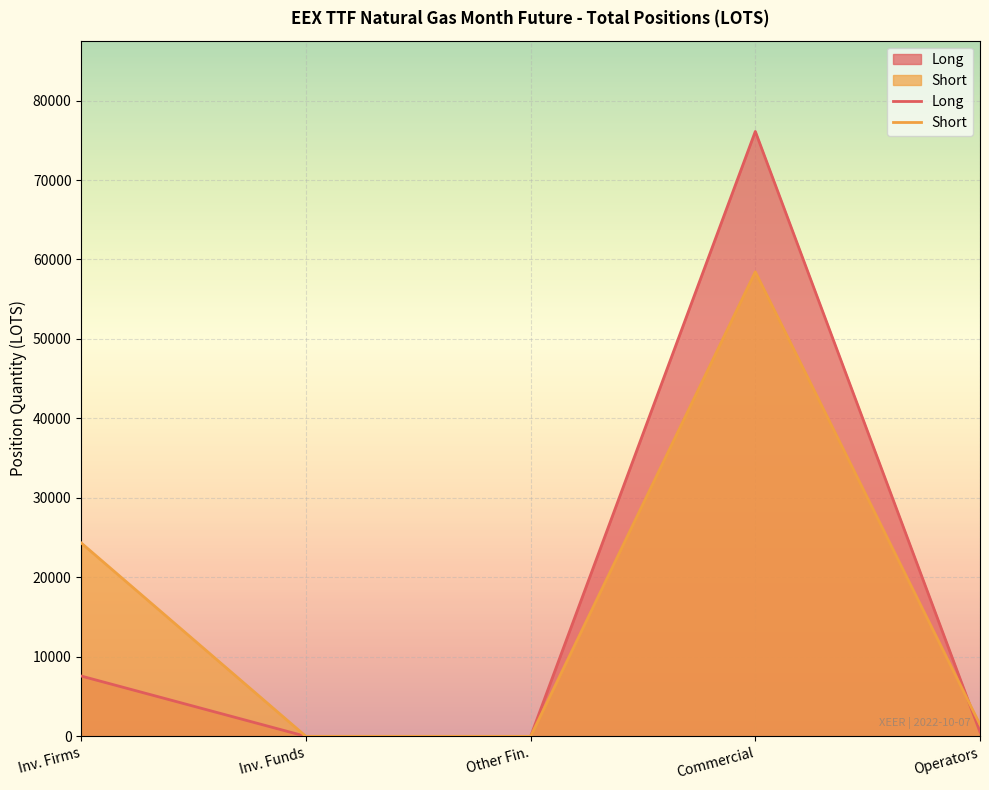

How many values in the Short series exceed 1479?

2